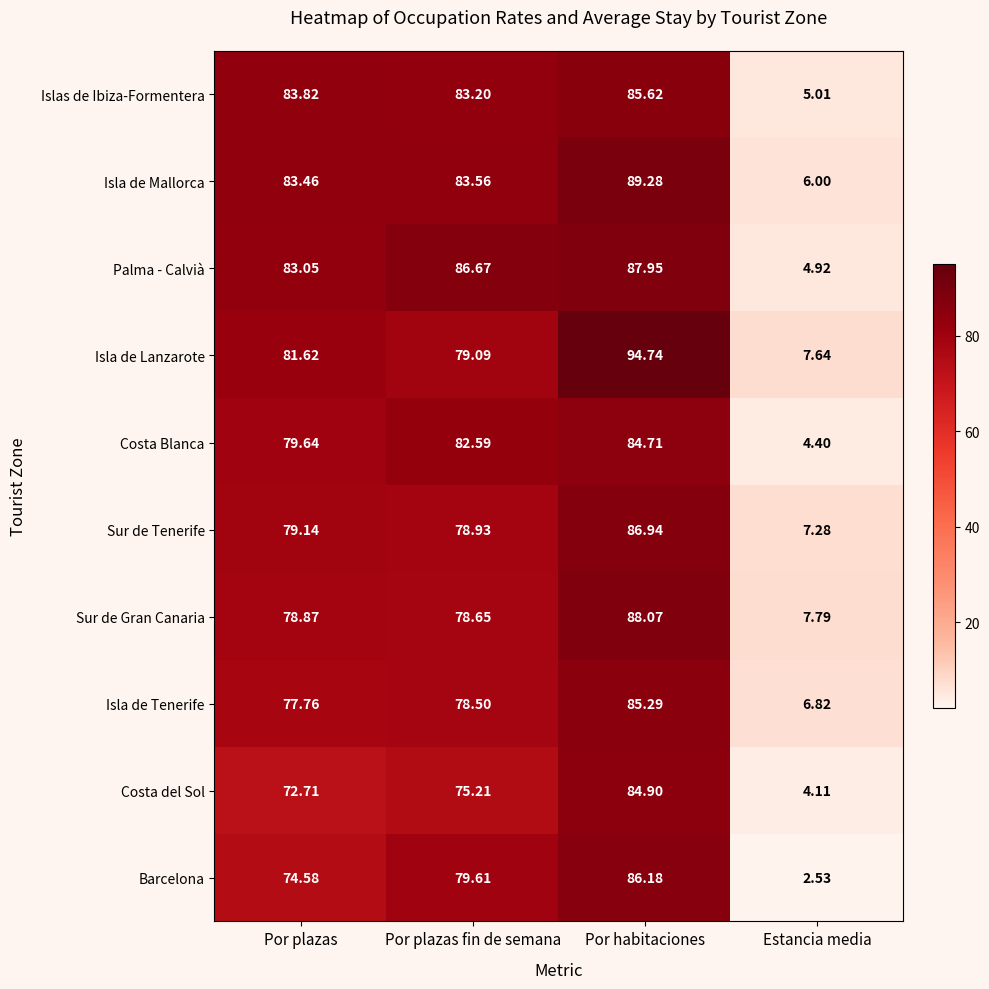

At which label is Costa del Sol closest to 44?

Por plazas